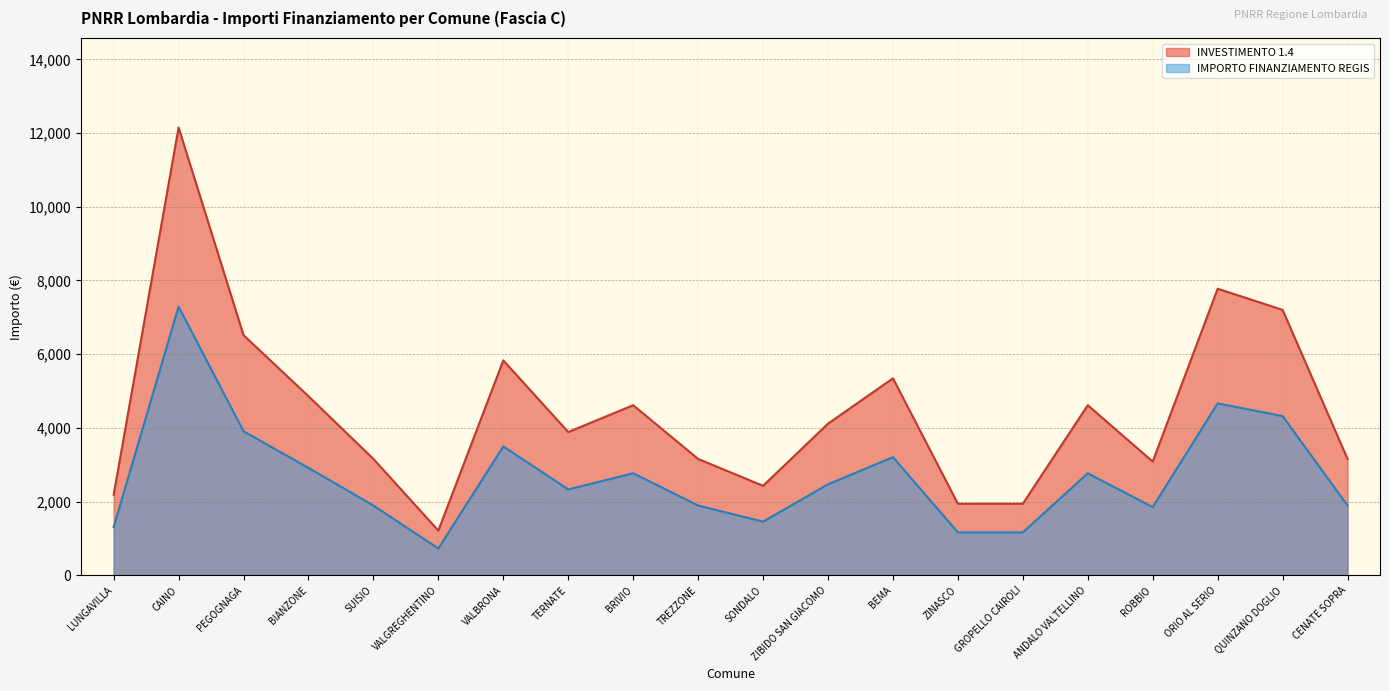

Which series has the largest total across all categories?

INVESTIMENTO 1.4